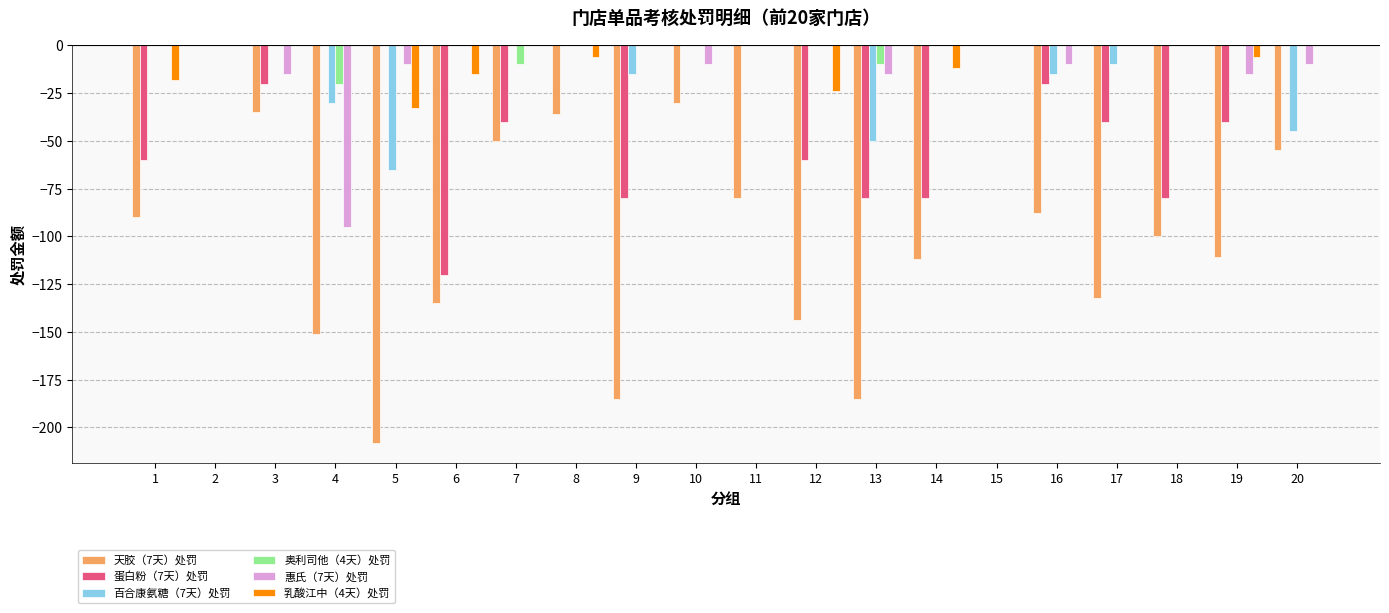

Does the chart contain stacked bars?

No